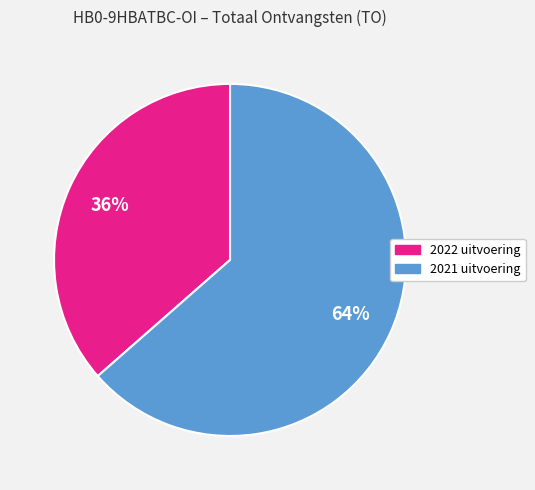

Combined, do 2022 uitvoering and 2021 uitvoering account for over 50%?

Yes